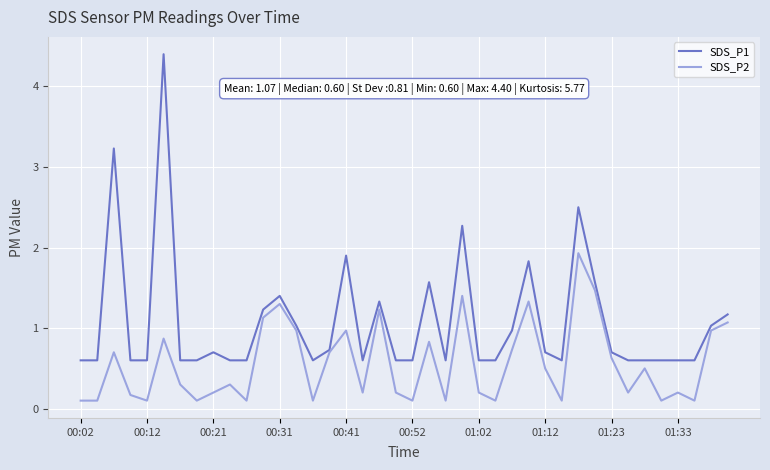

At how many categories does at least one series exceed 0?

40